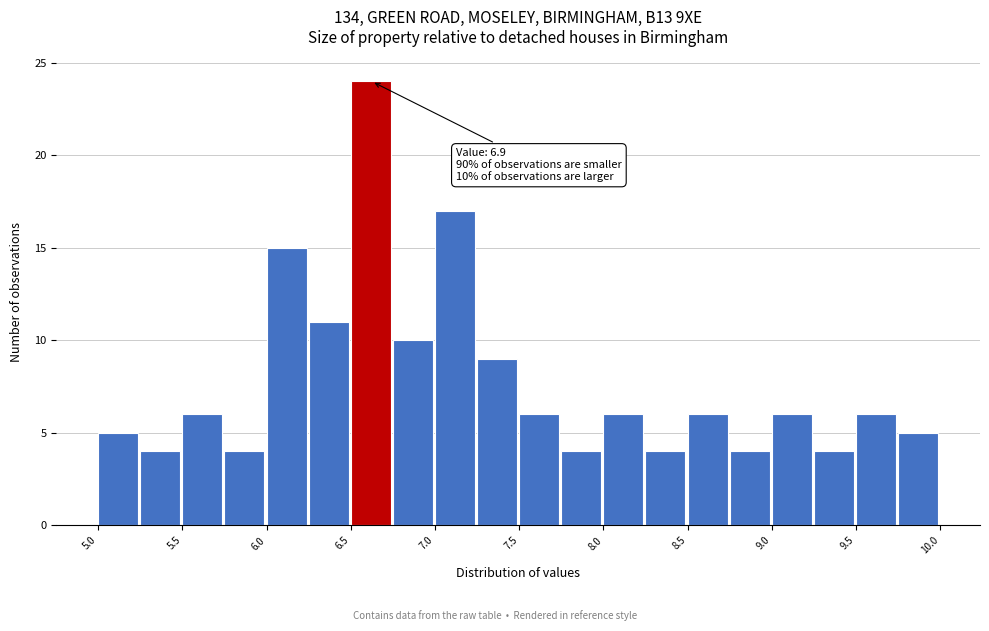

Which range on the x-axis has the tallest bar?

6.50 to 6.75